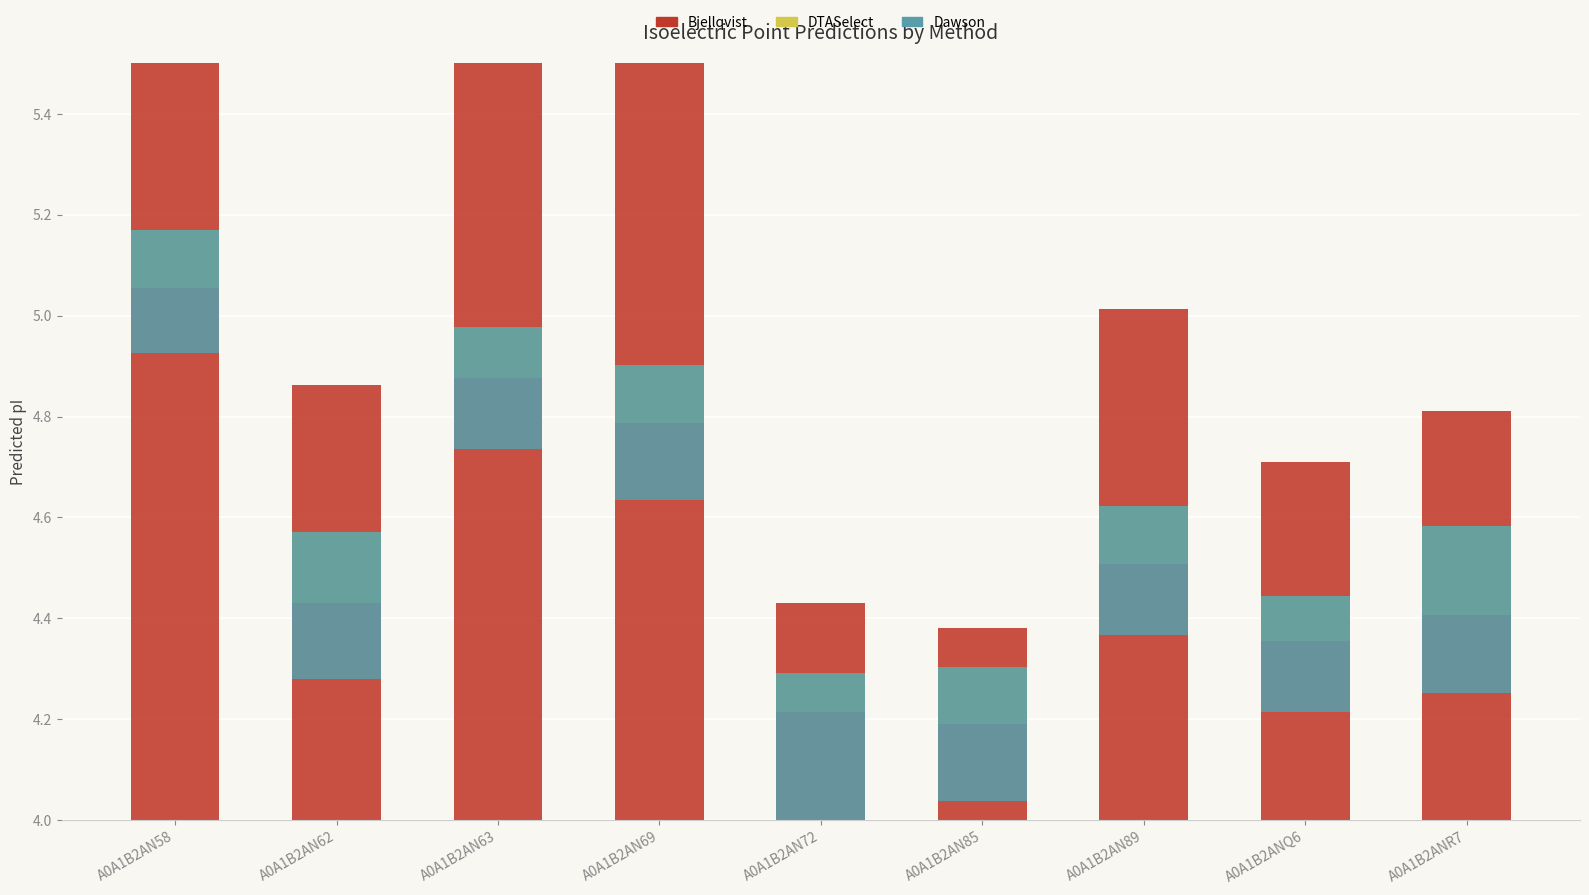

What is the difference between the maximum and second lowest values in the DTASelect series?

0.1